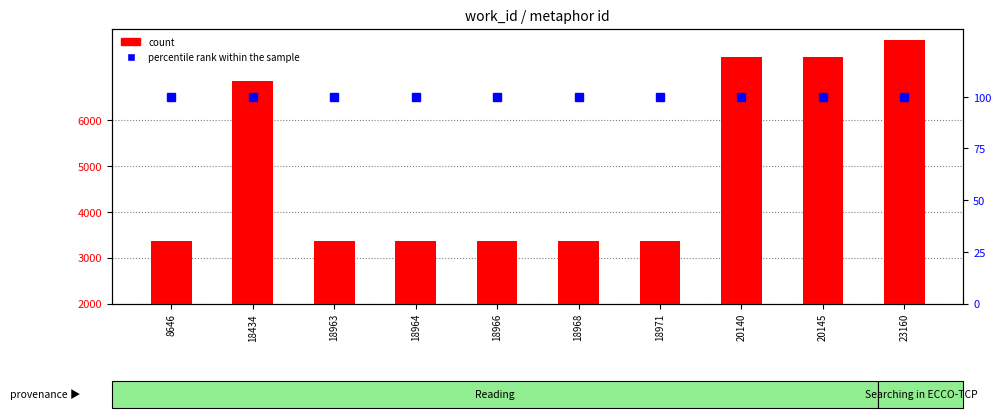

Between 18434 and 18968, which series saw the biggest shift?

count